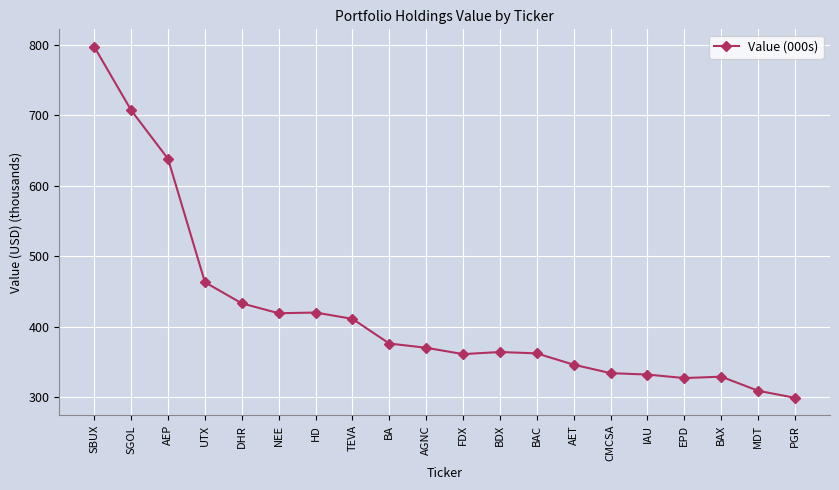

What is the average value?

420